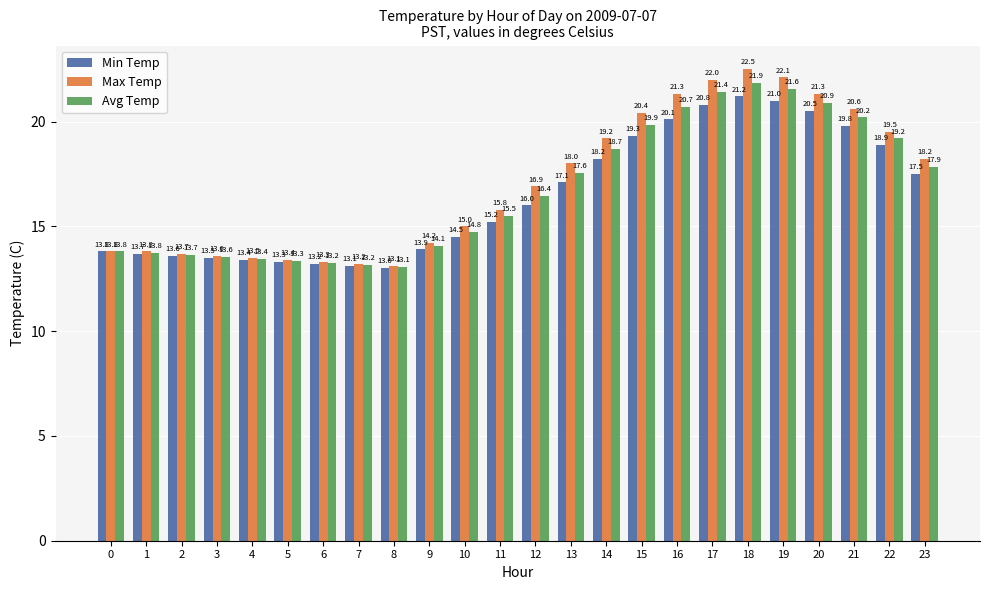

How many values in the Min Temp series are below 16?

12